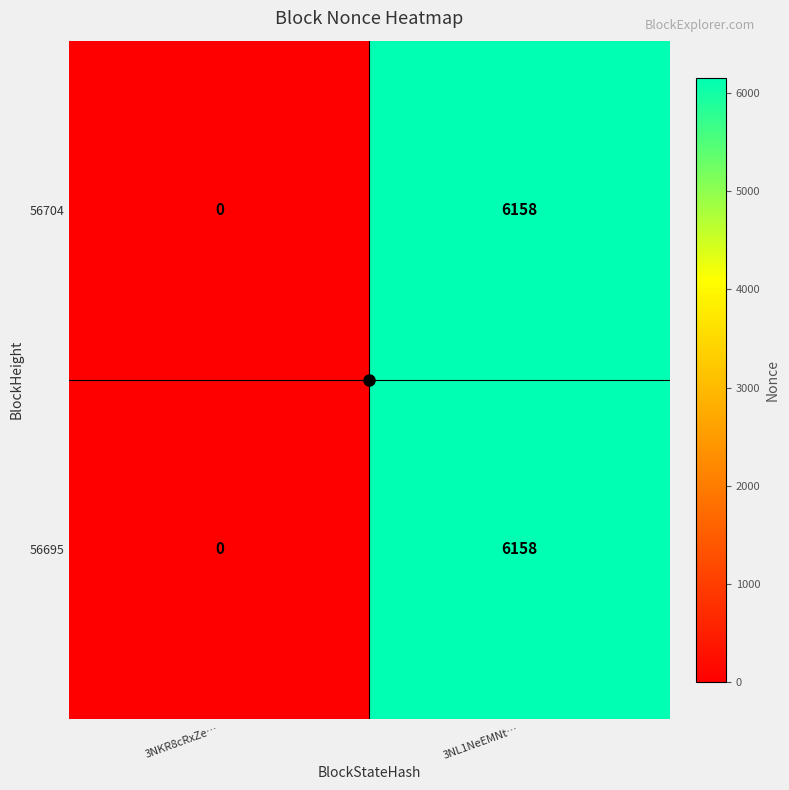

What is the maximum value for 56704?

6158